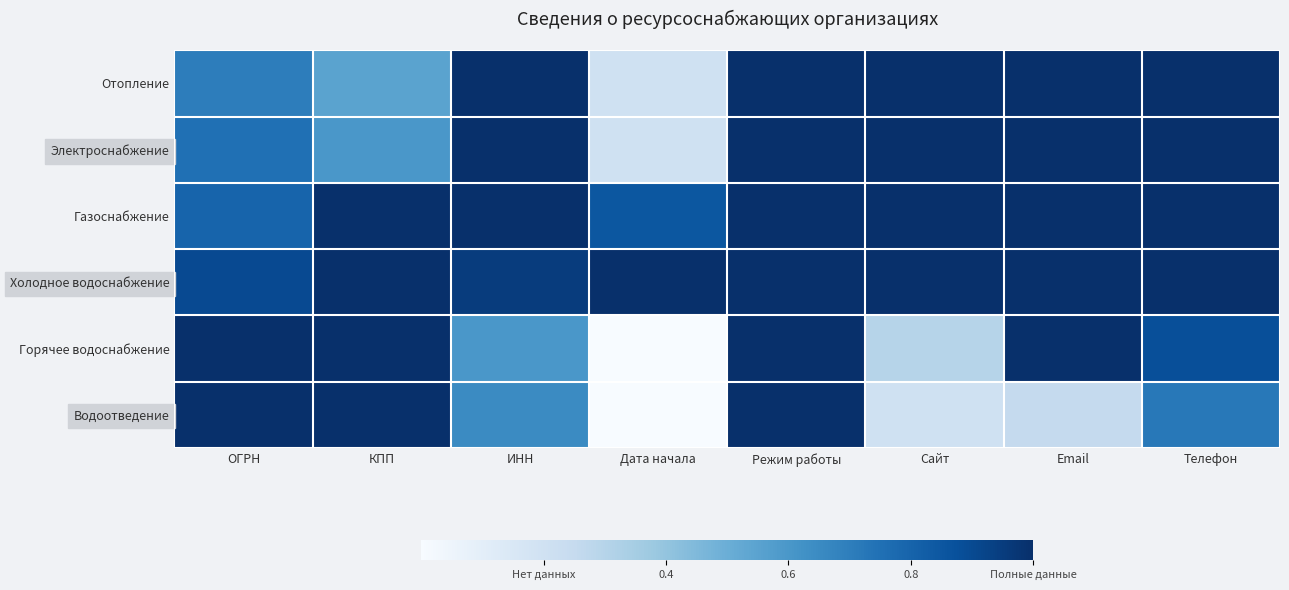

What is the spread (max minus min) of values at Дата начала?

1.0